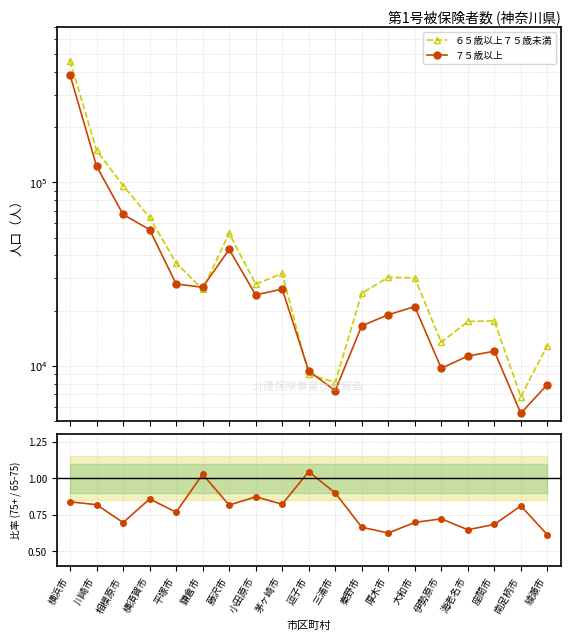

True or false: ７５歳以上 has more than 0 interior local peaks.

True